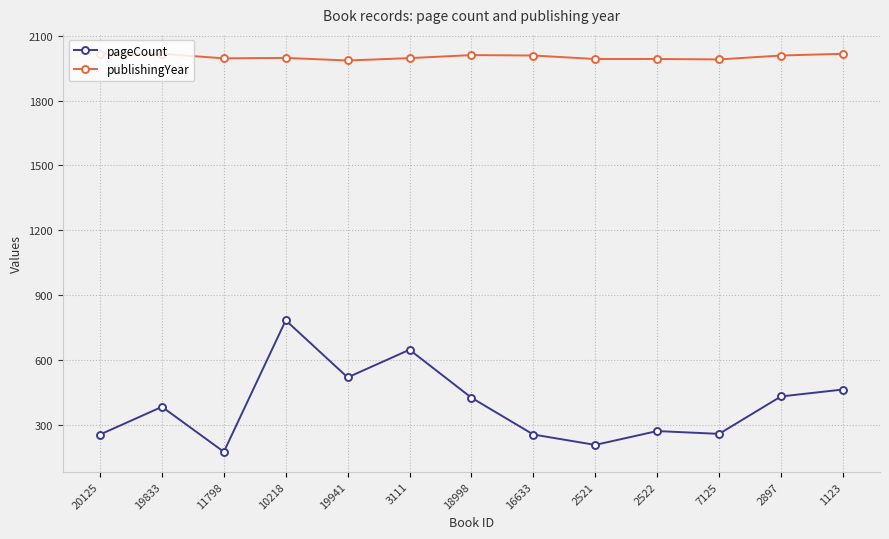

How many categories are shown in the chart?

13